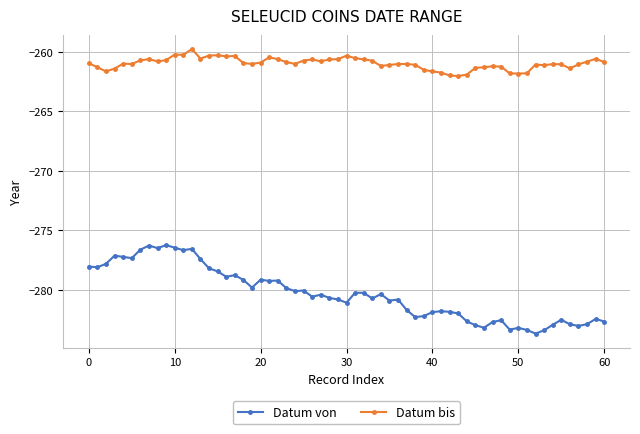

True or false: Datum von and Datum bis intersect in this chart.

False